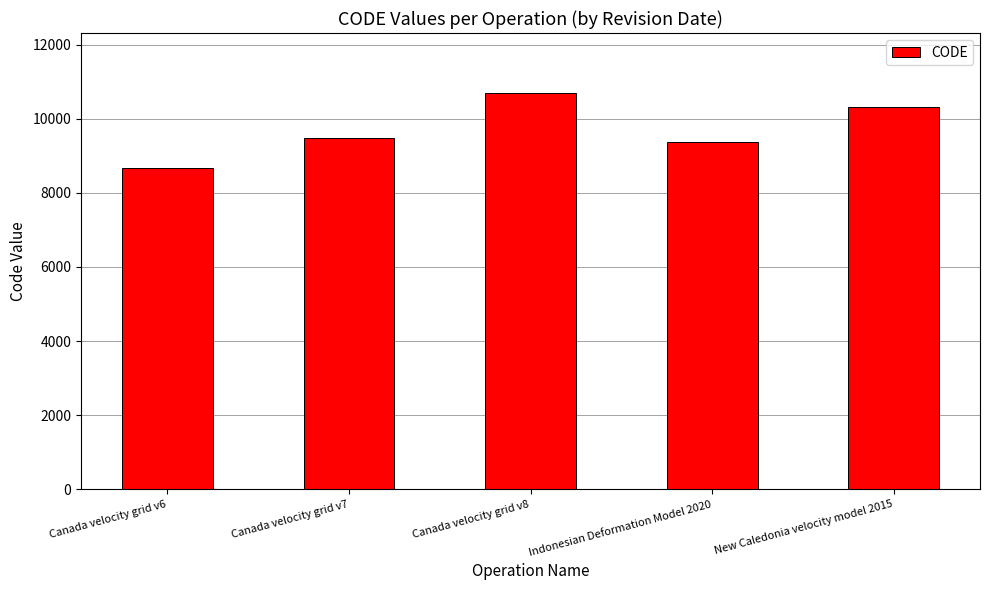

The chart shows a value of 14477 at Indonesian Deformation Model 2020. True or false?

False